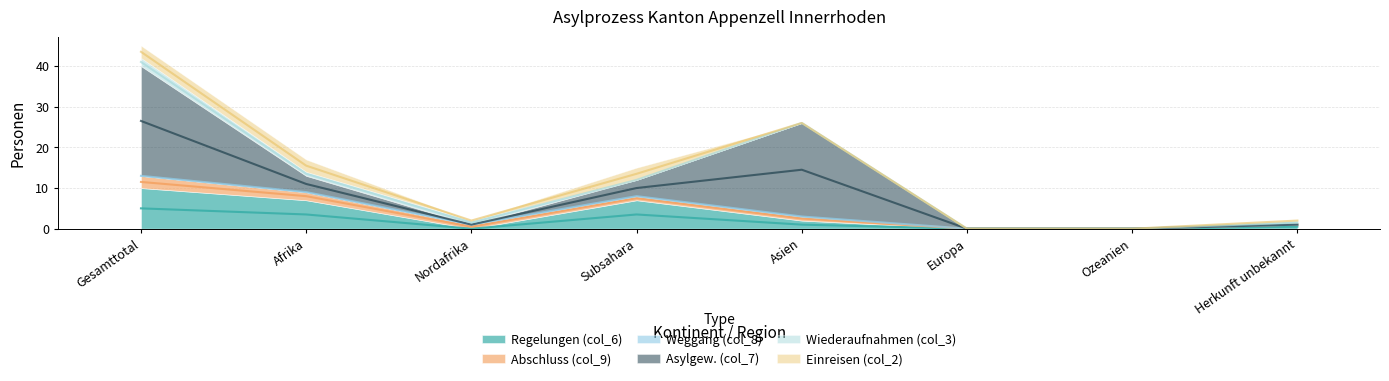

What is the total value across all series at Subsahara?

15